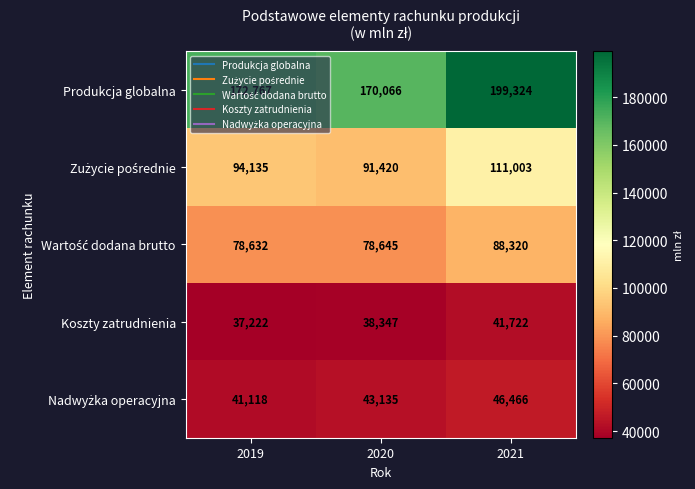

At which category is the sum across all series the highest?

2021